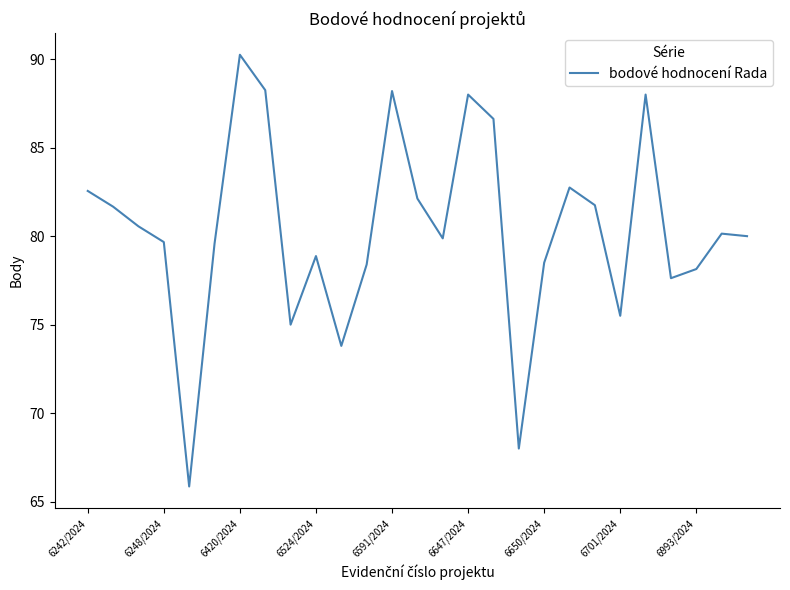

True or false: the data has more than 0 interior local peaks.

True